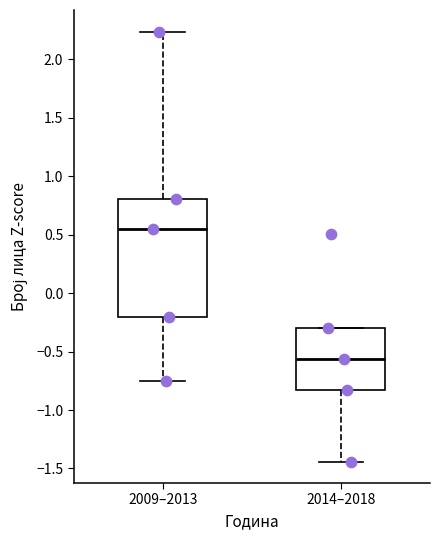

Which box's median line is the highest?

2009–2013